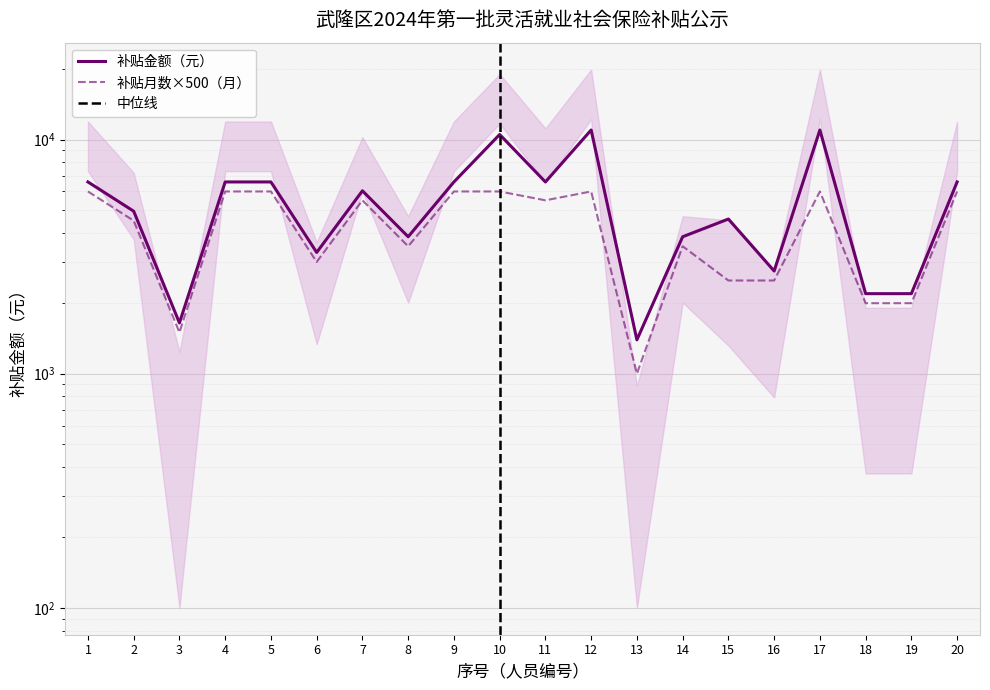

Does the chart display data point markers on the line(s)?

No